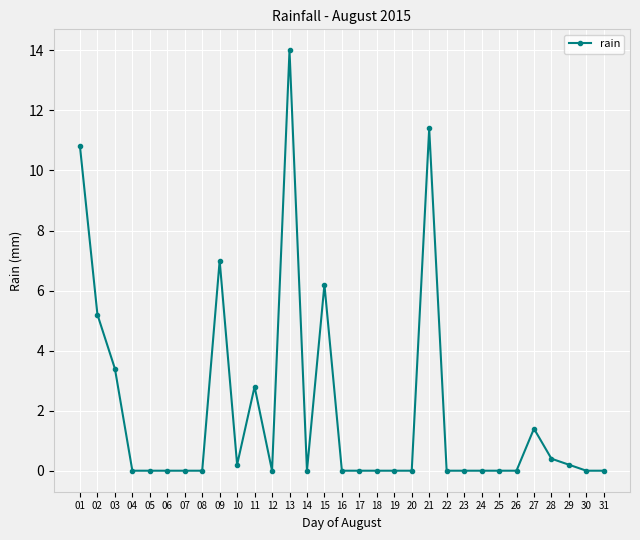

What is the difference between the maximum and minimum values?

14.0